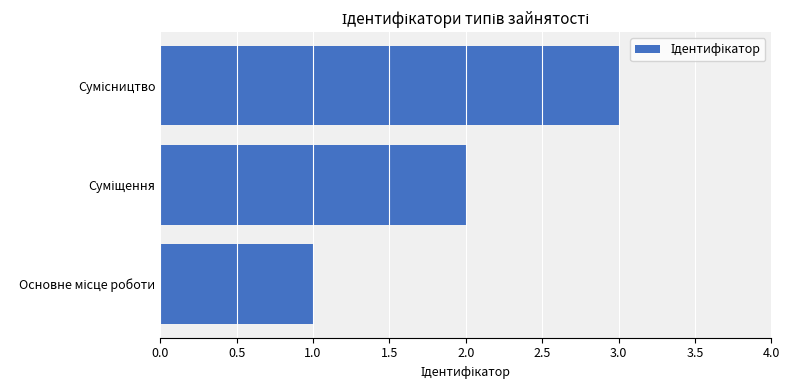

What is the maximum value shown in the chart?

3